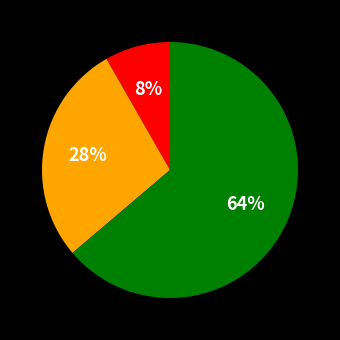

Does any single category account for the majority?

Yes